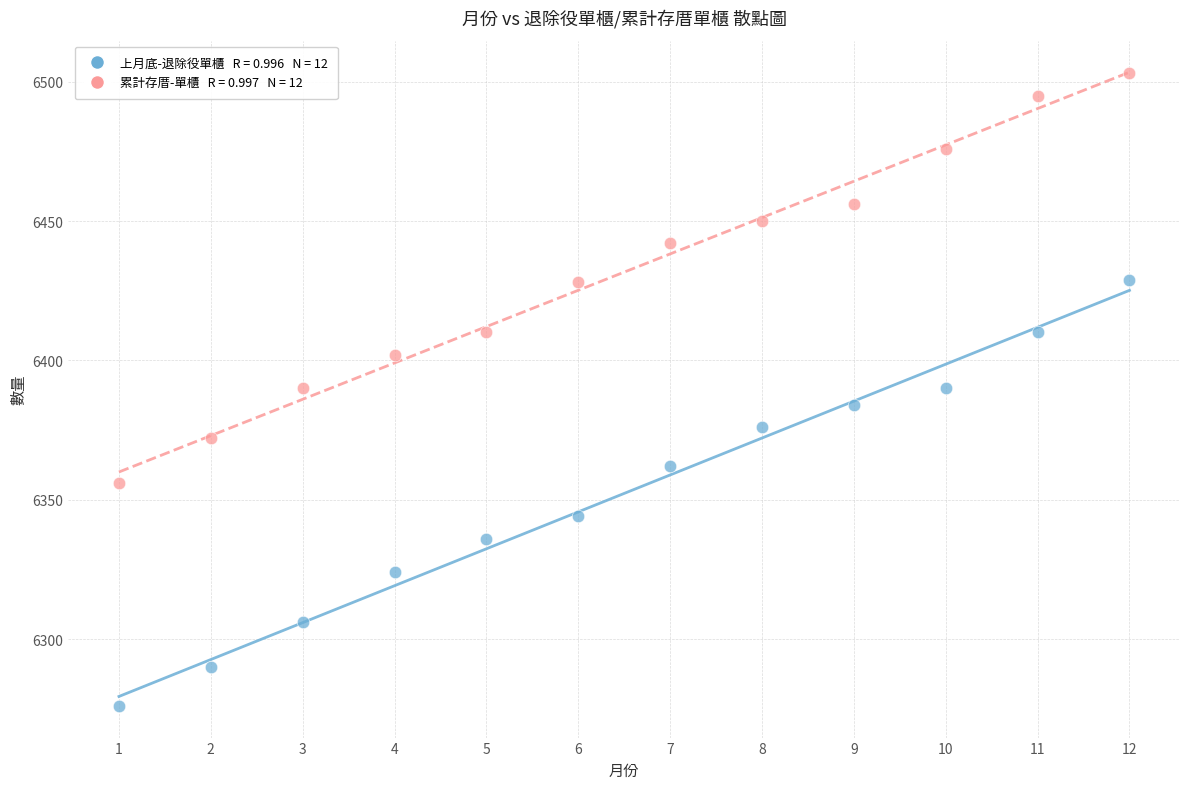

Across all data points, what is the range of Y values (max minus min)?

227